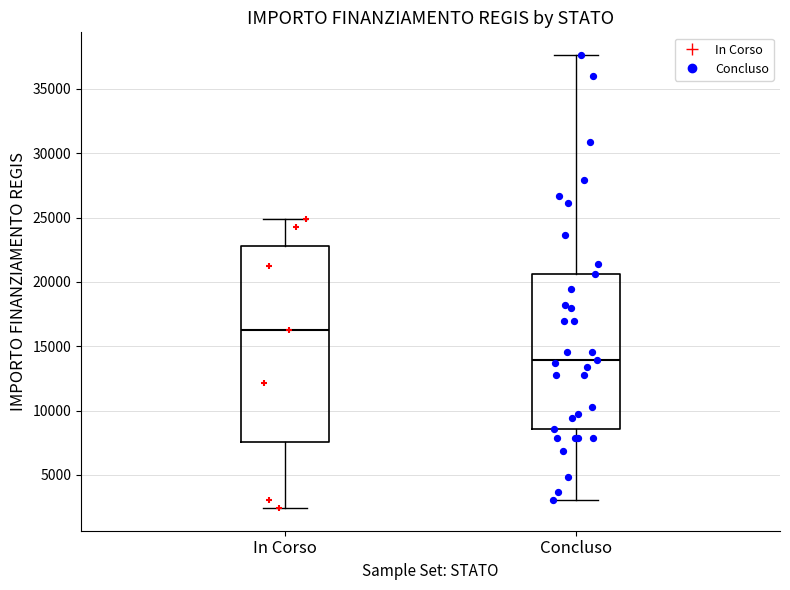

Which box's median line is the lowest?

Concluso